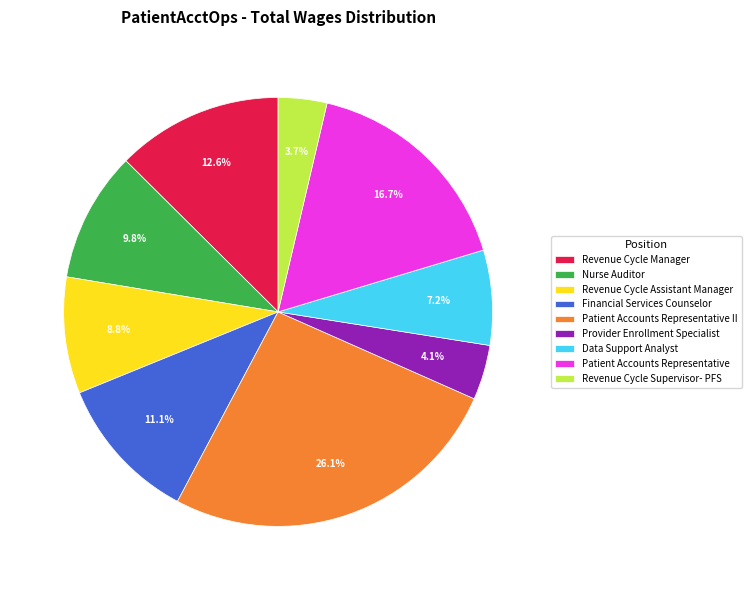

To the nearest percent, what percentage of the pie is Provider Enrollment Specialist?

4%